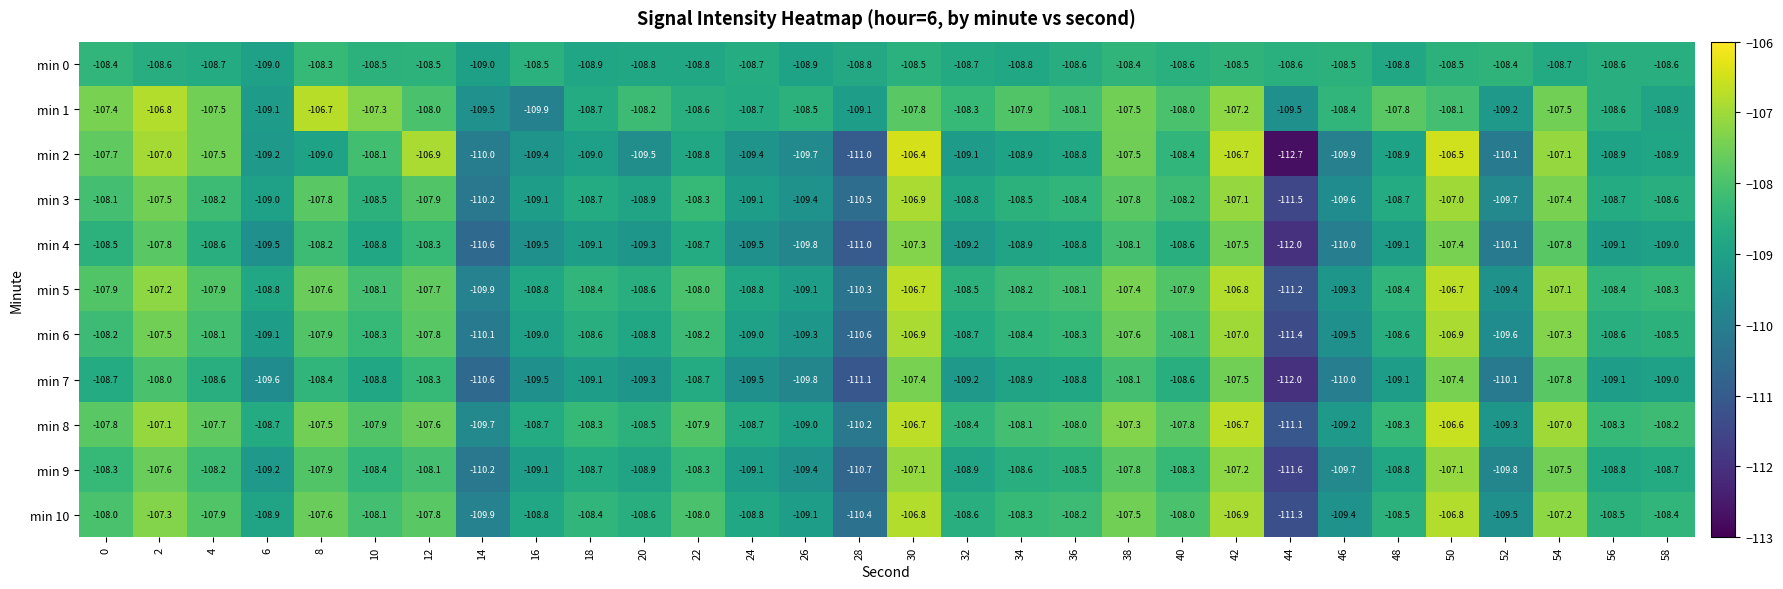

What is the difference between the highest and lowest values at 54?

1.7